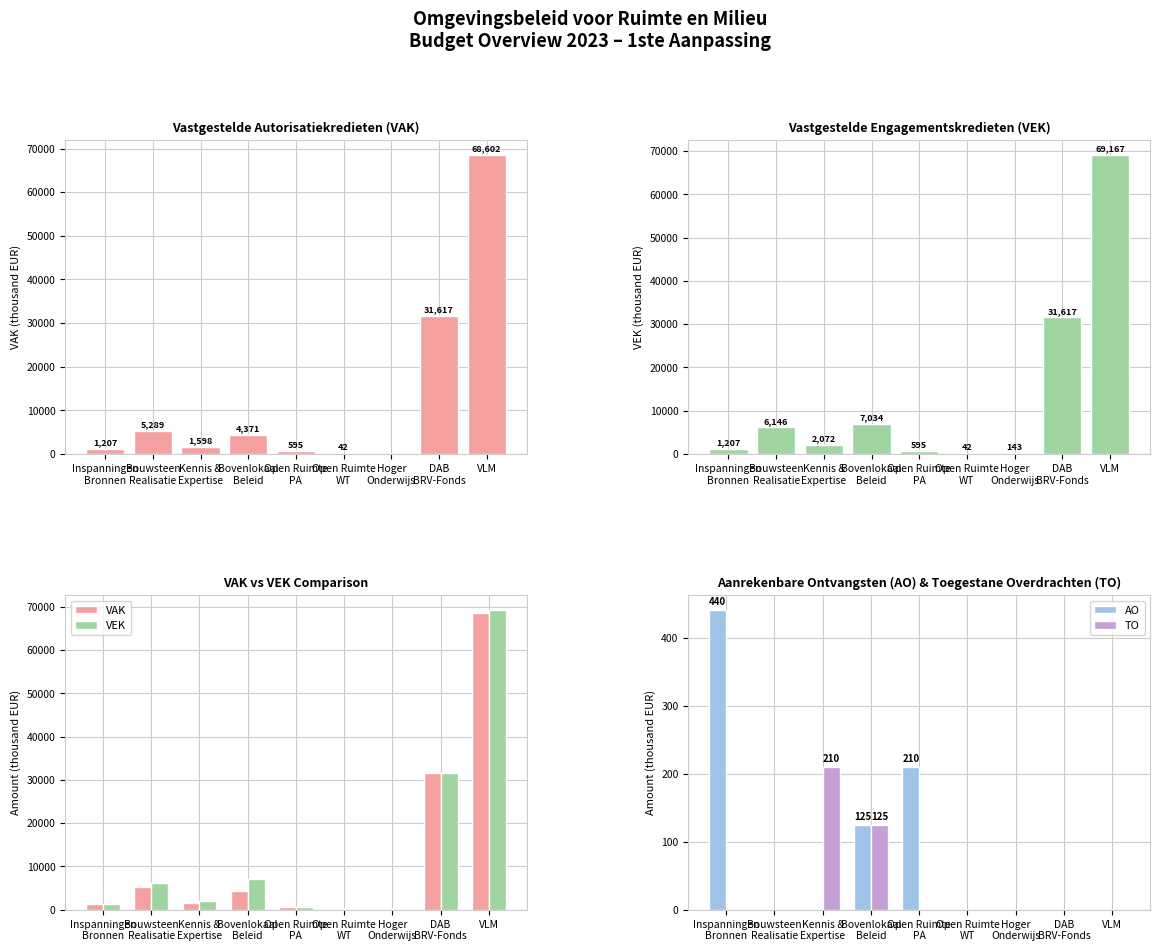

Is it true that VEK equals 143 at Hoger
Onderwijs?

True